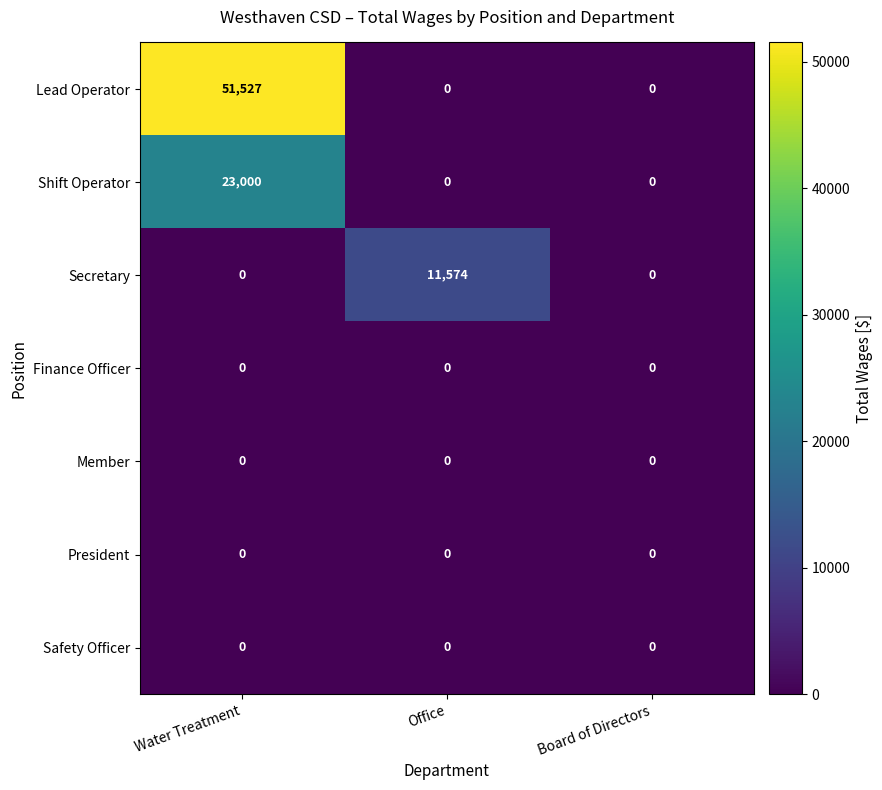

True or false: Finance Officer has a value of 0 at Water Treatment.

True